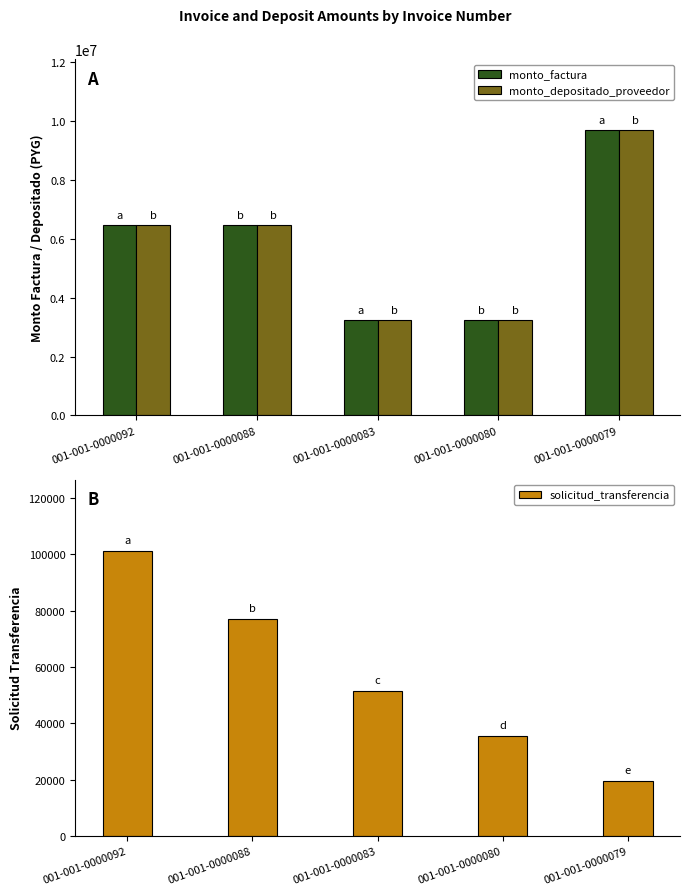

The monto_factura series shows 6443250 at 001-001-0000092. True or false?

True